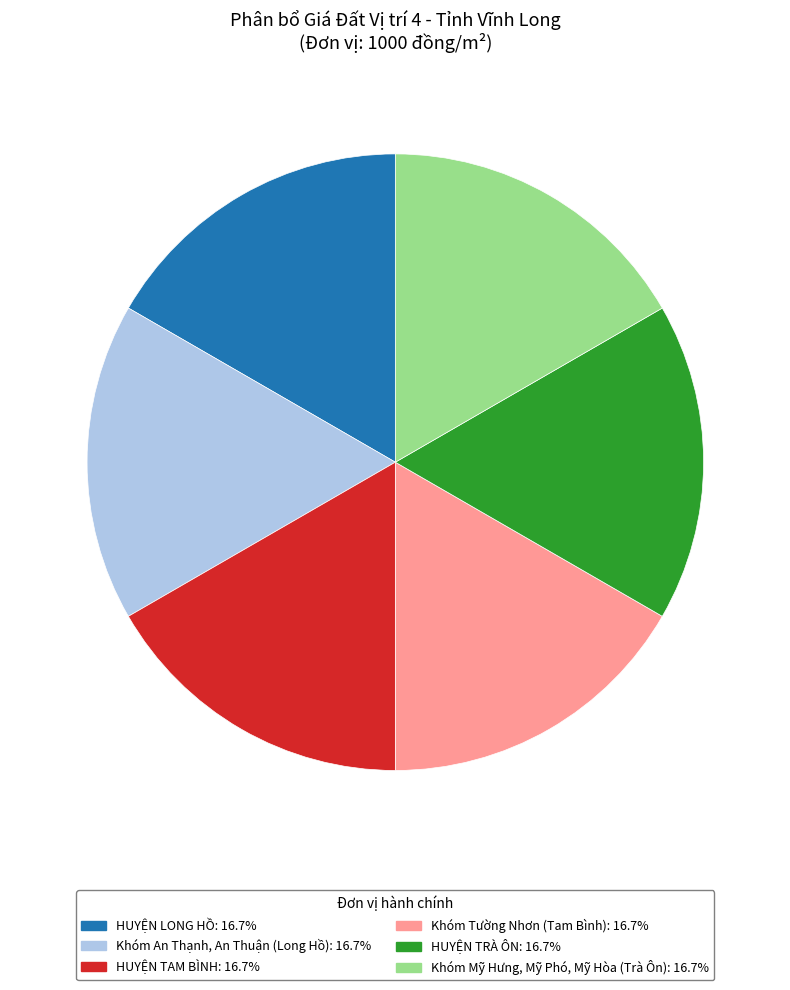

Count the number of slices in the pie.

6